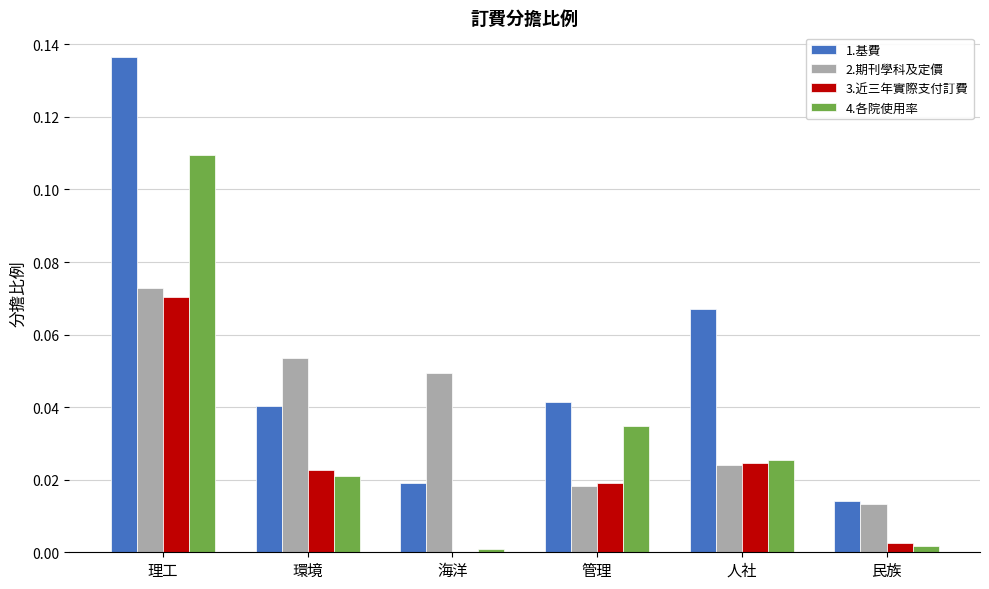

At which category is the sum across all series the highest?

理工